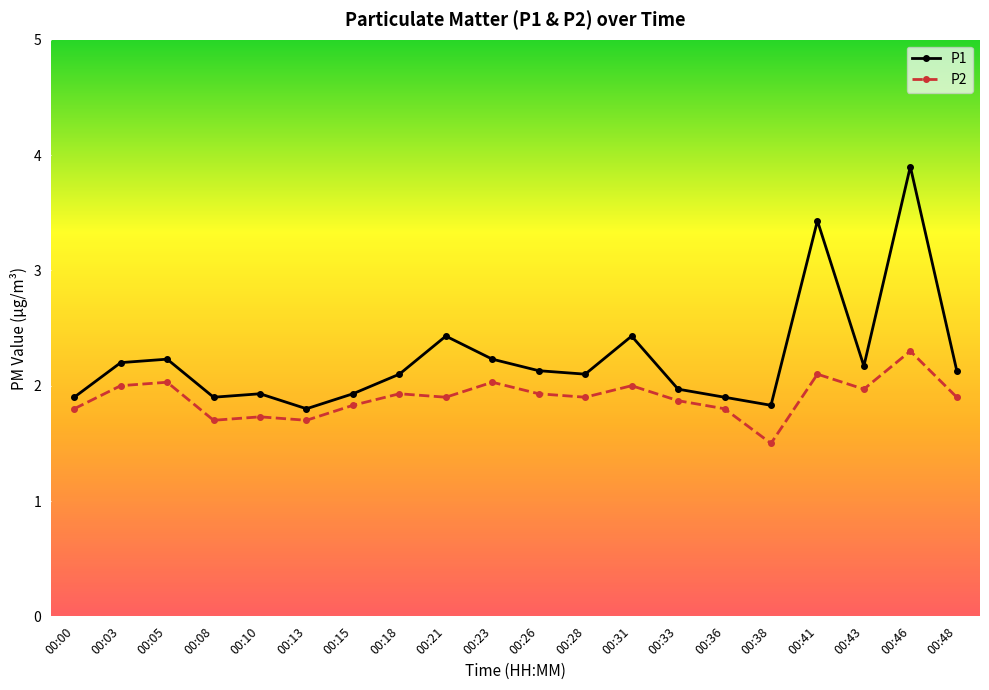

At which label does P1 reach its peak?

00:46